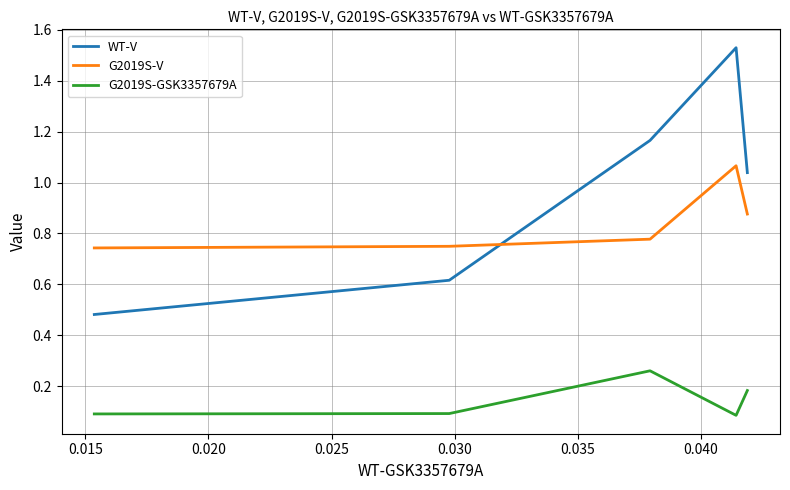

Which series has the widest spread of values?

WT-V